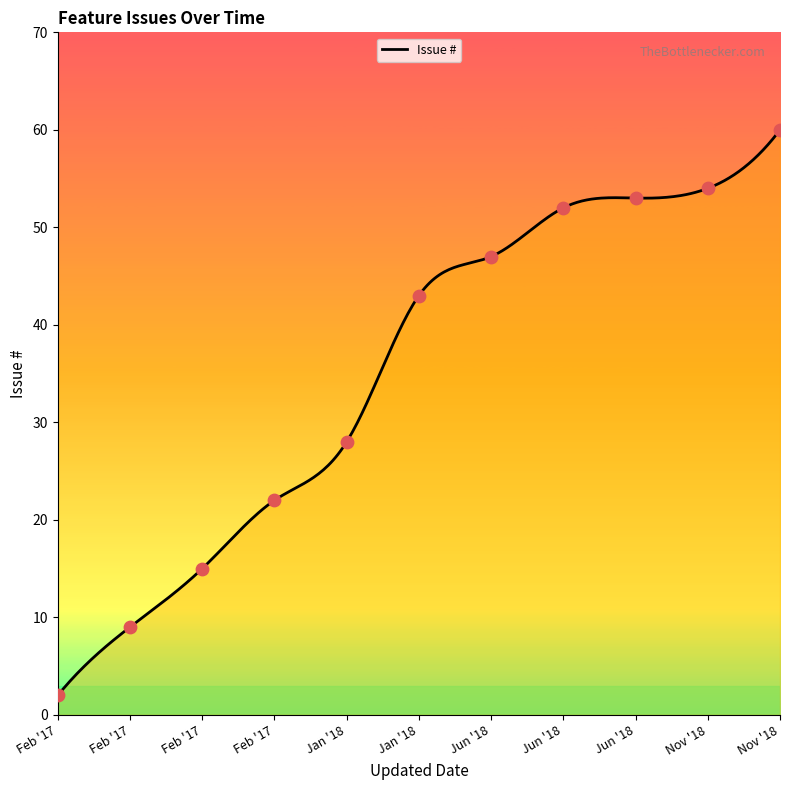

What is the change in value from Jan '18 to Jun '18?

+10